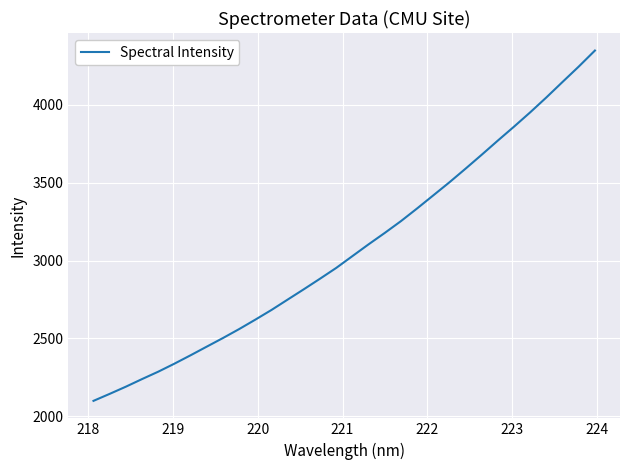

What is the maximum value shown in the chart?

4348.8